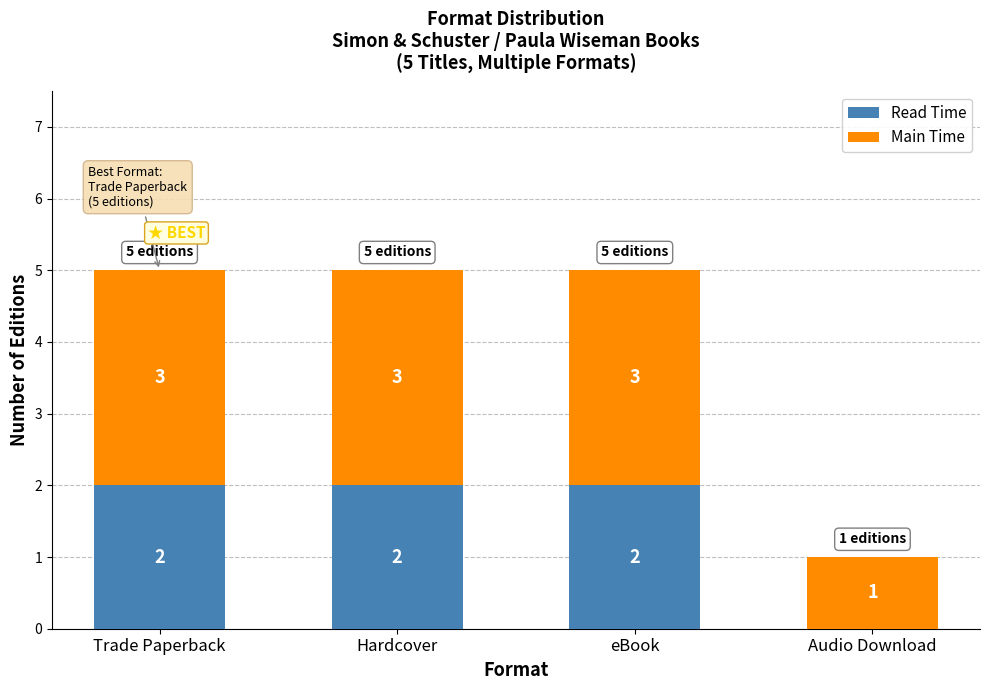

Is it true that Read Time equals 3 at Hardcover?

False